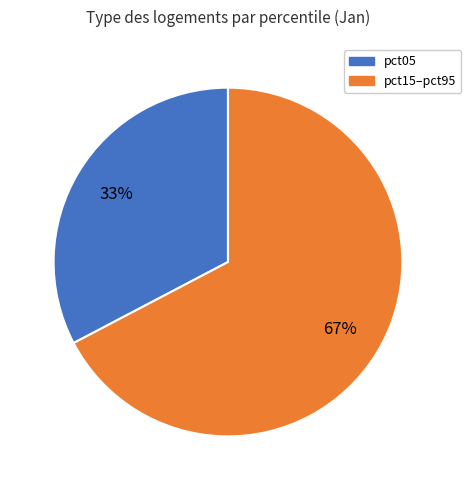

Which category has the biggest portion of the pie?

pct15–pct95